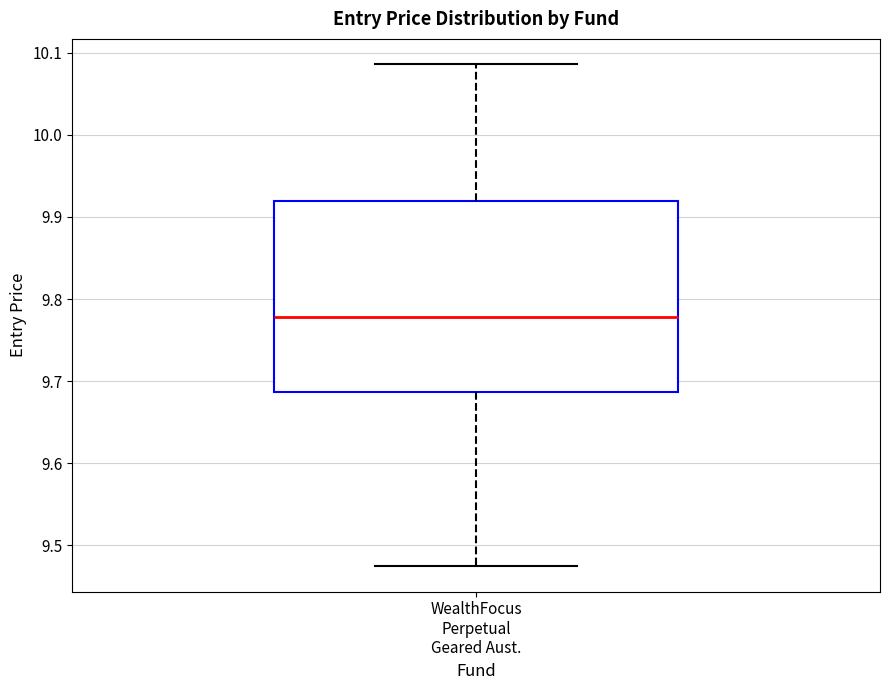

Transcribe this box plot: give where the median line is, the range the box spans, and where the two whiskers end, as read against the y-axis. The values are not printed on the chart, so give them approximately, as read against the axis.

median 9.78, box 9.69 to 9.92, whiskers 9.47 to 10.09